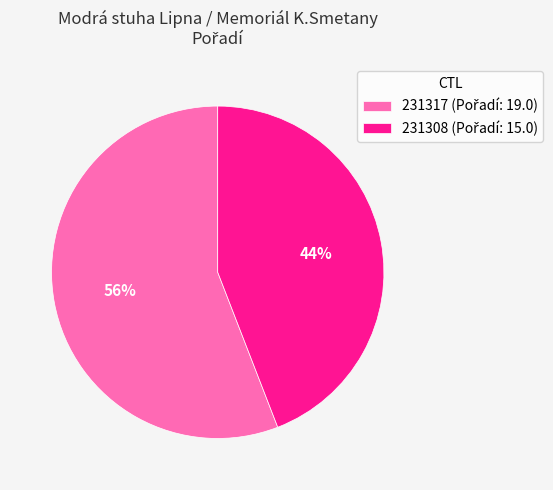

How many slices are in this pie chart?

2